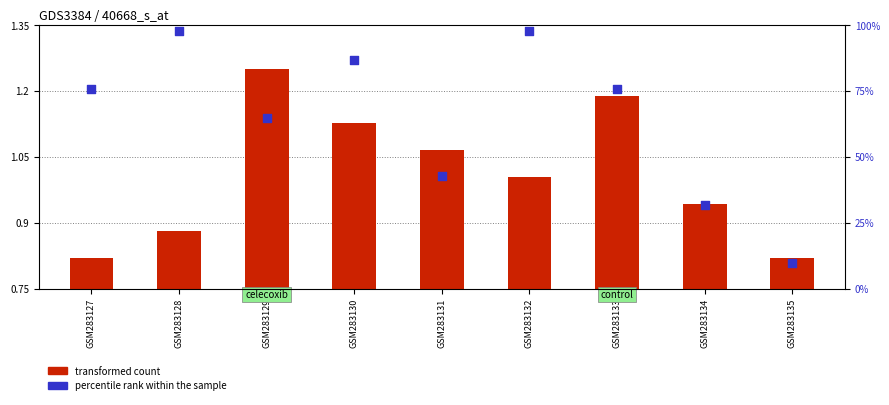

What is the total value across all series at GSM283128?

98.9